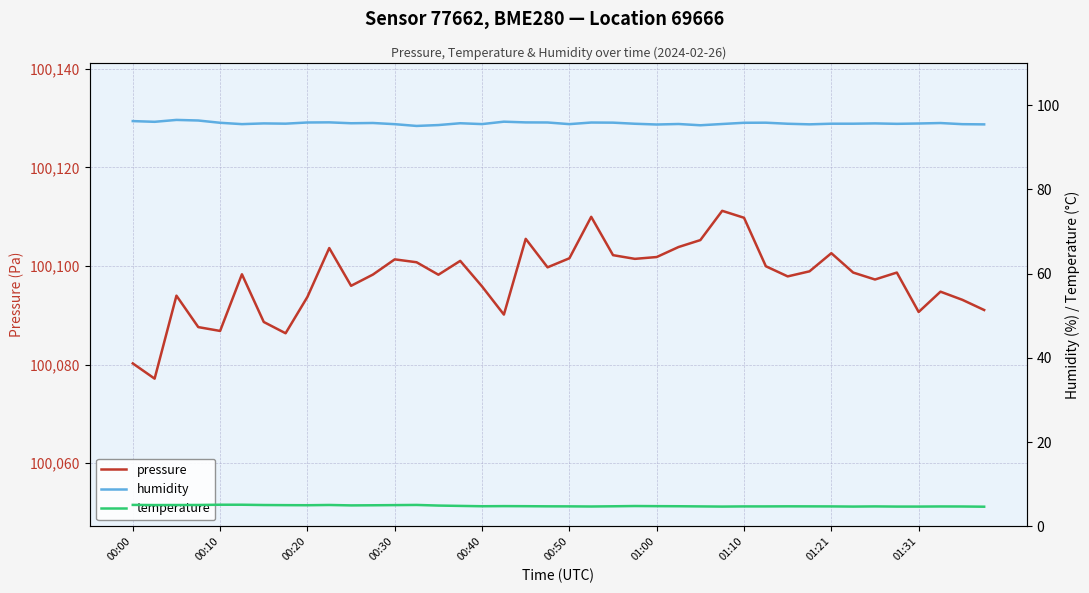

Does the chart display data point markers on the line(s)?

No